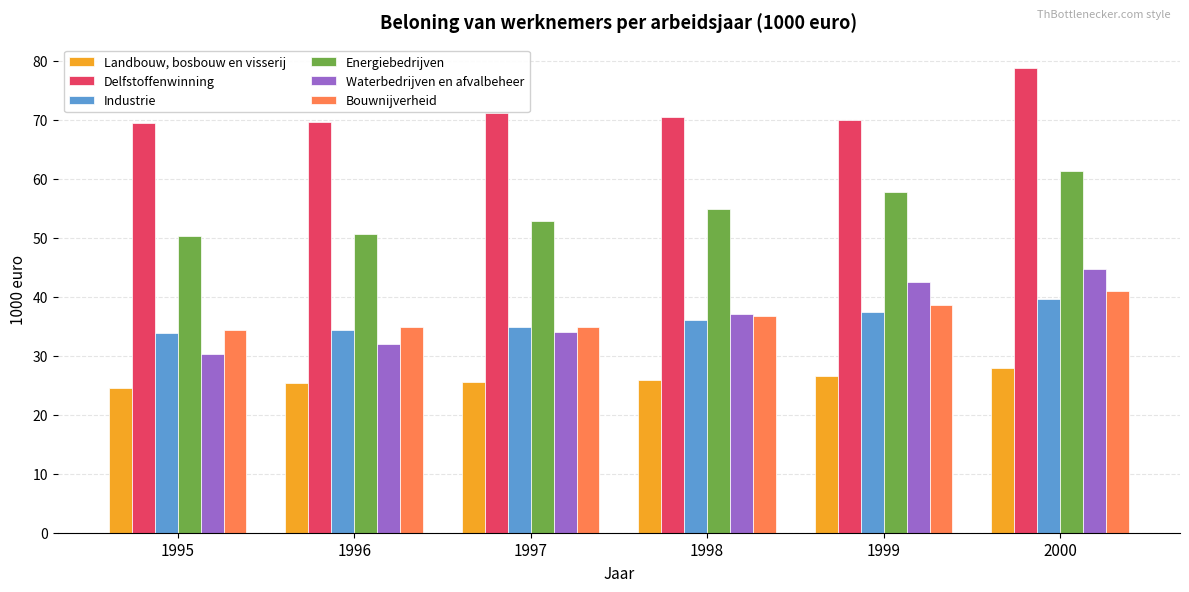

How many data points does each series have?

6